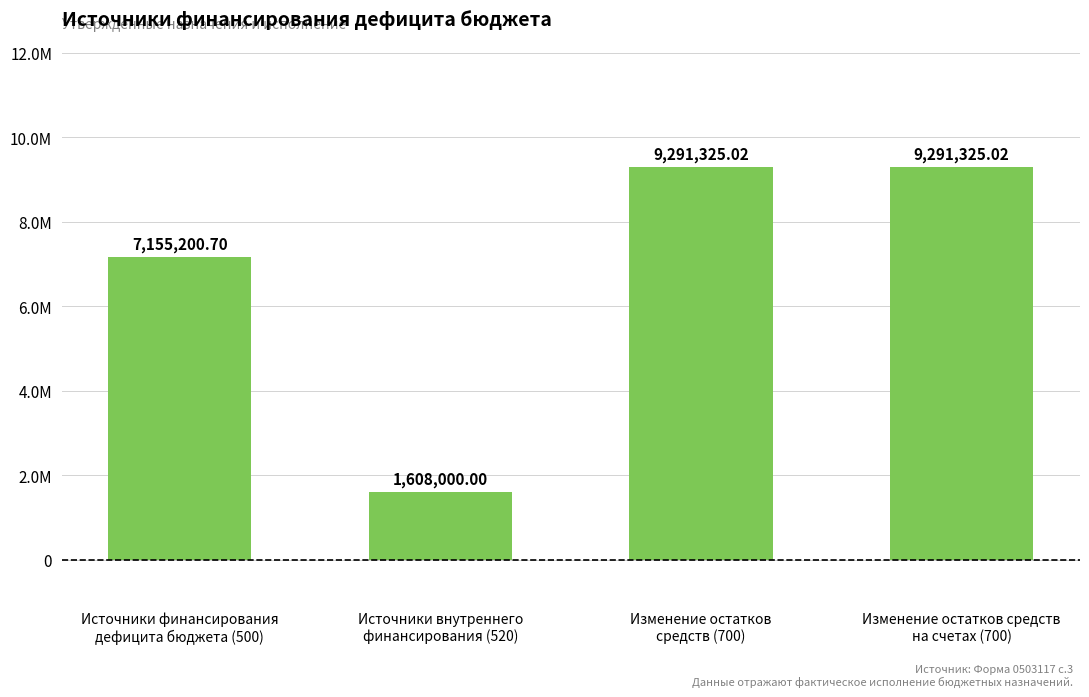

The value at Источники финансирования
дефицита бюджета (500) is 4701598.2. True or false?

False